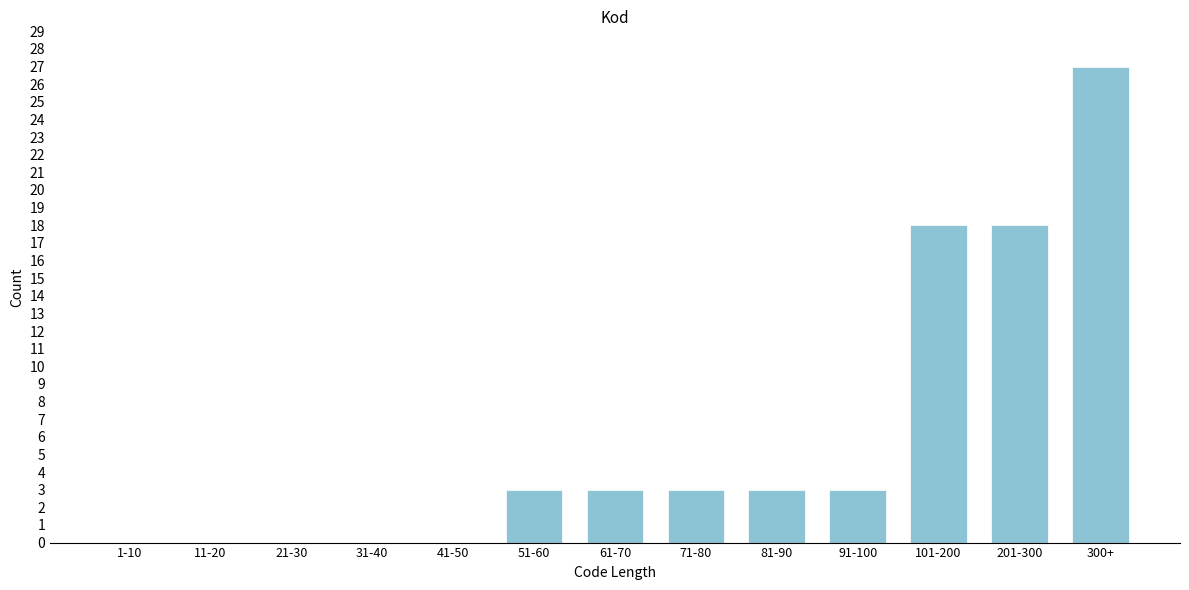

Reading left to right, transcribe all the data shown in this chart.

1-10=0	11-20=0	21-30=0	31-40=0	41-50=0	51-60=3	61-70=3	71-80=3	81-90=3	91-100=3	101-200=18	201-300=18	300+=27